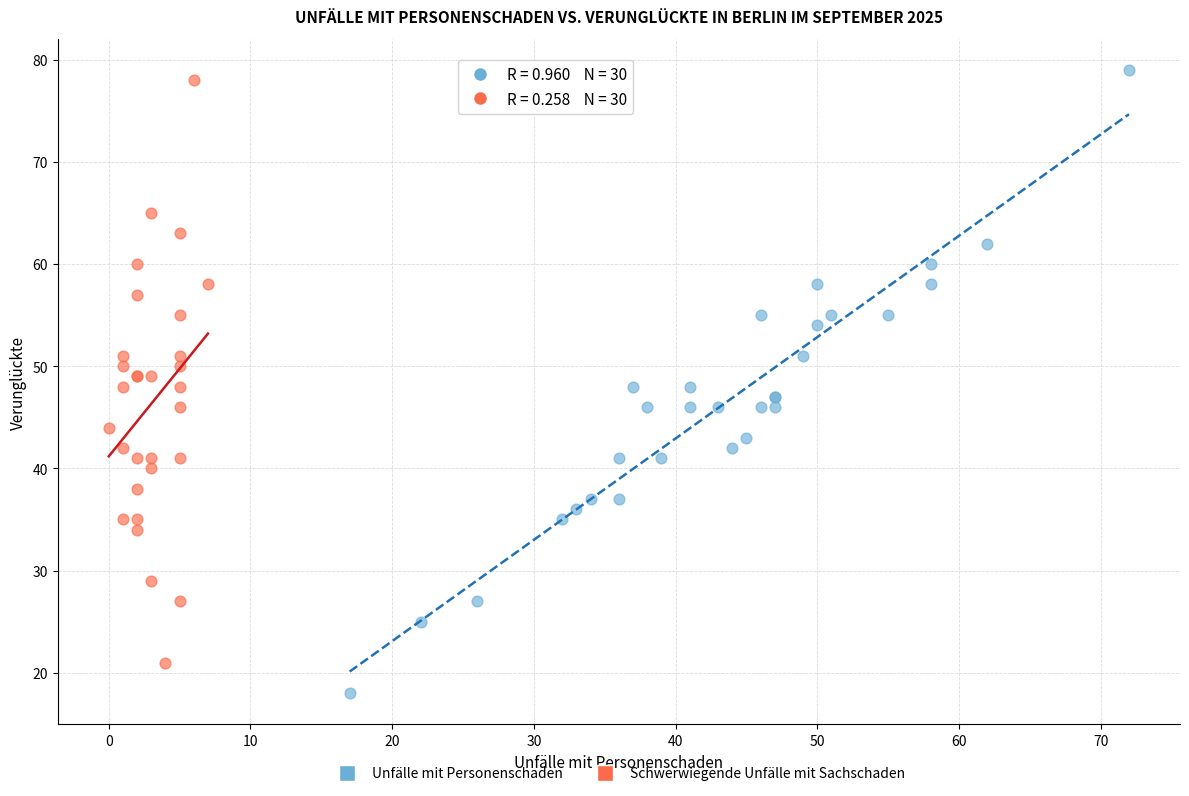

Which series reaches the maximum Y coordinate?

Unfälle mit Personenschaden